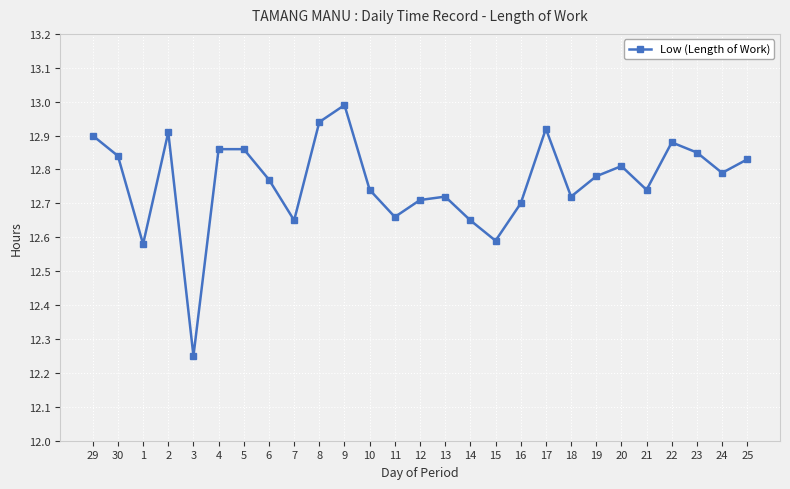

Which category has the highest value across all series?

9